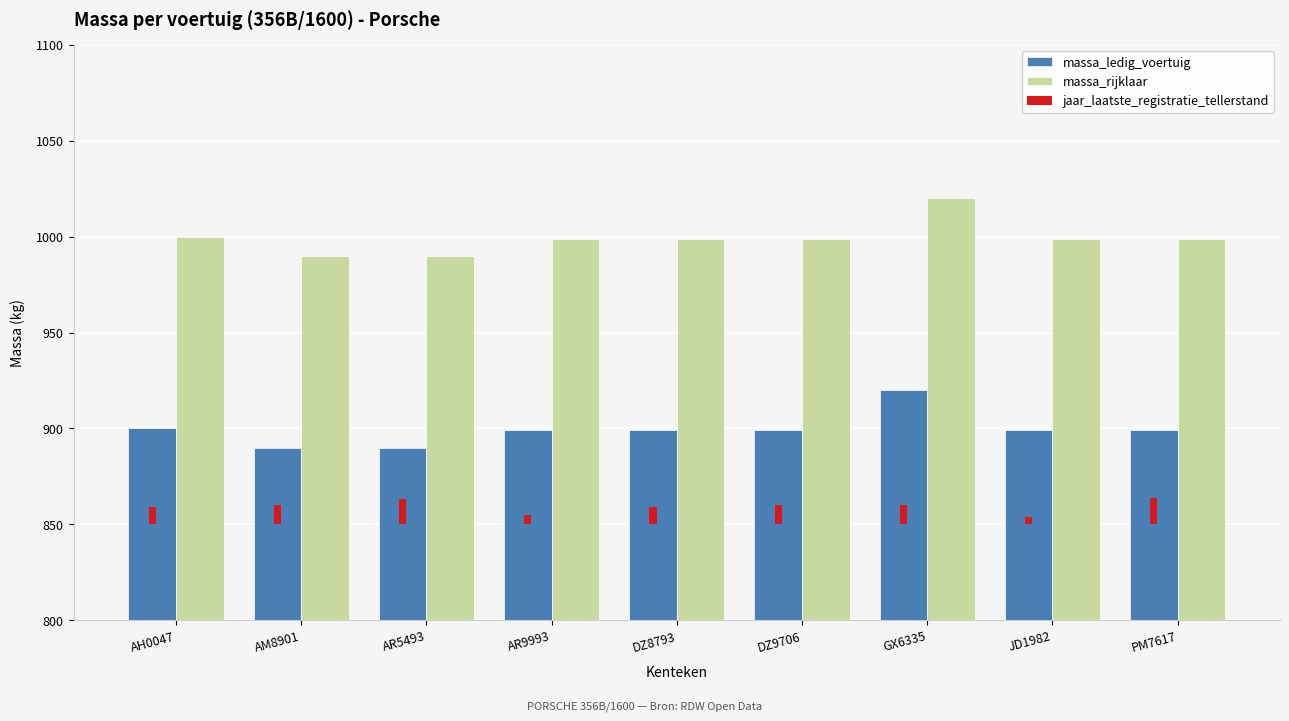

Is it true that massa_ledig_voertuig equals 447 at GX6335?

False